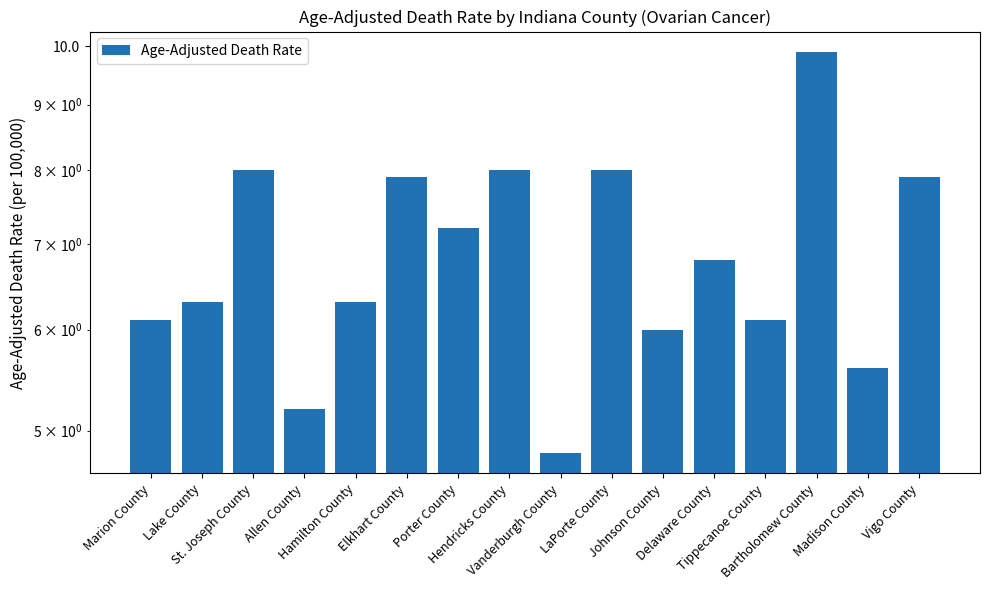

Are the bars horizontal?

No